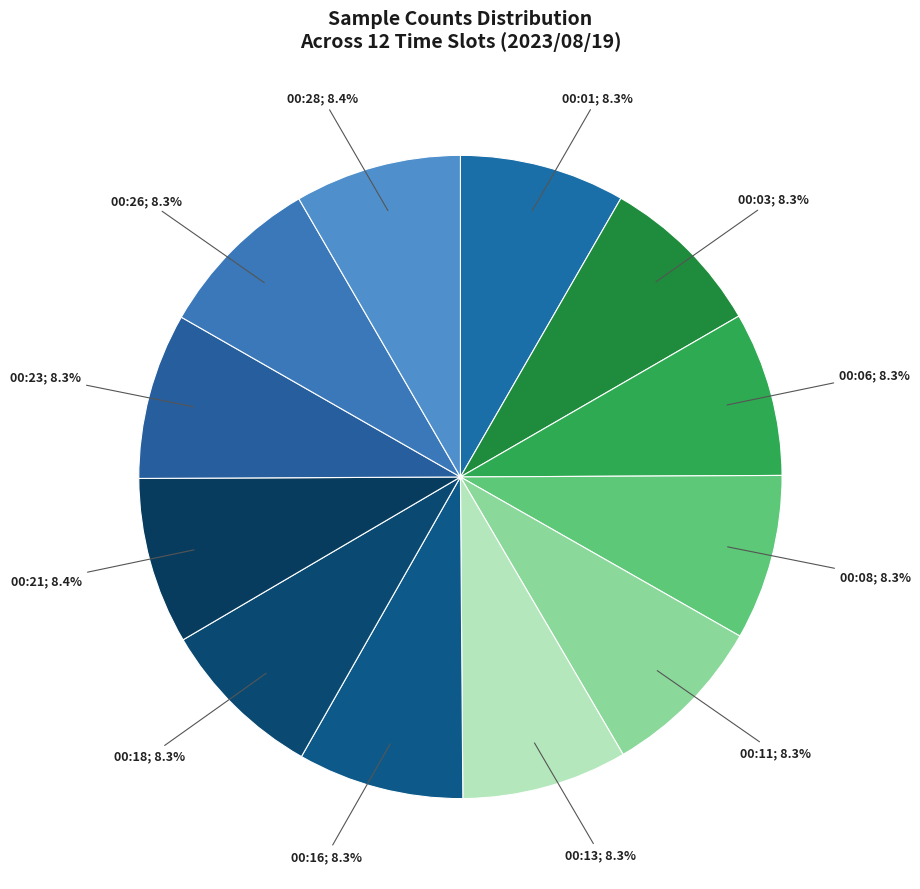

Does any single category account for the majority?

No